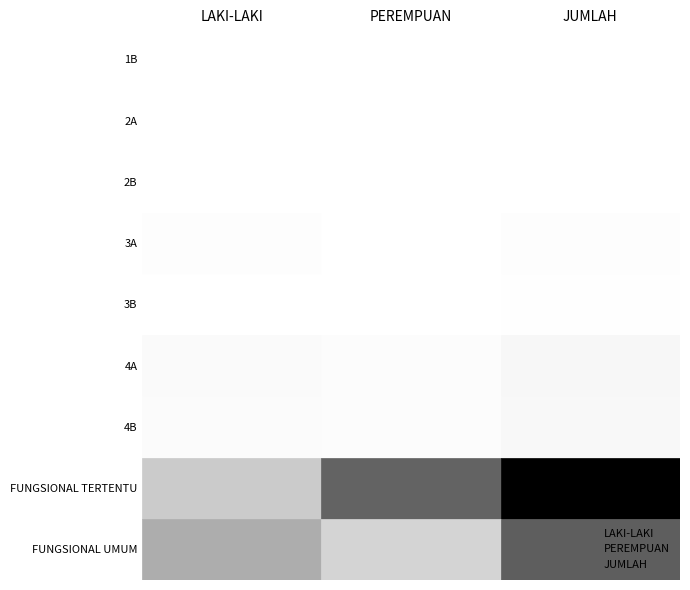

Is the value of LAKI-LAKI at 3 greater than the value of PEREMPUAN at 4?

No